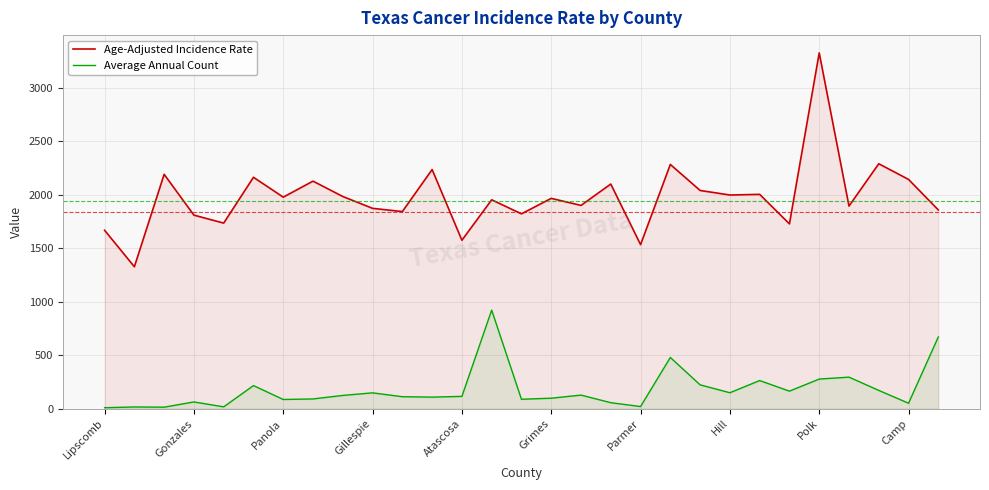

At how many categories does at least one series exceed 822?

29